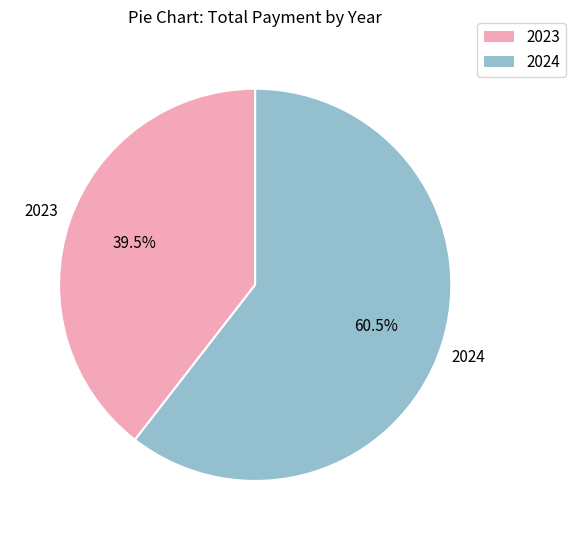

Is there a majority slice in this chart?

Yes